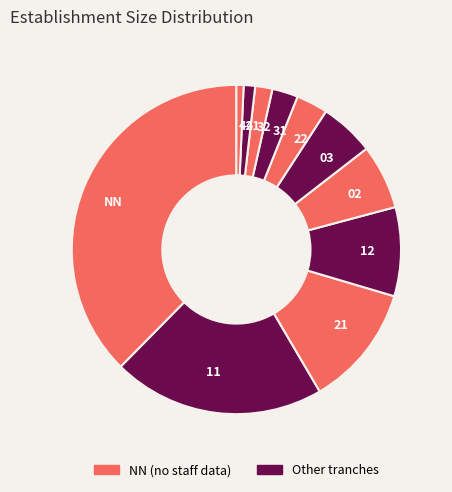

Is the sum of 32 and 11 greater than half?

No